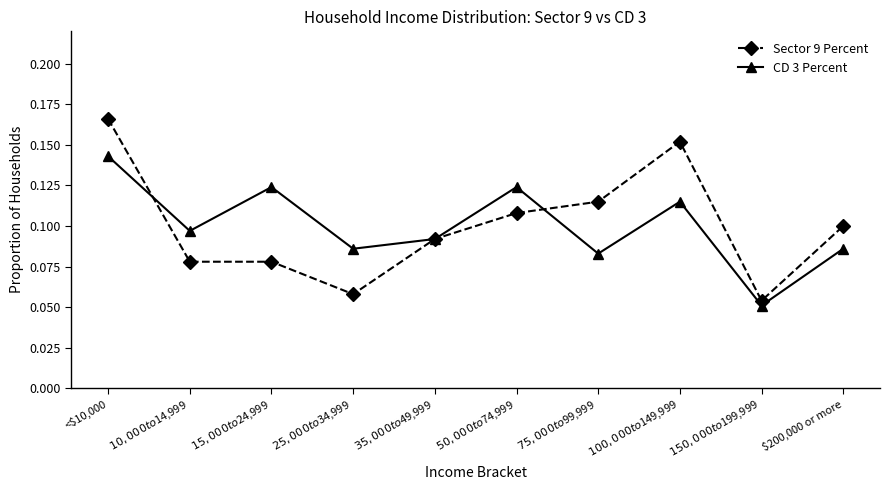

Rank the series by their maximum value, from highest to lowest.

Sector 9 Percent, CD 3 Percent